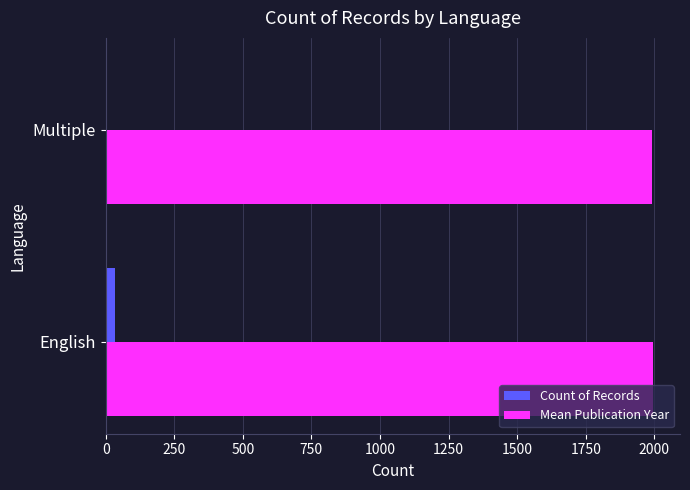

What is the sum of all Count of Records values?

40